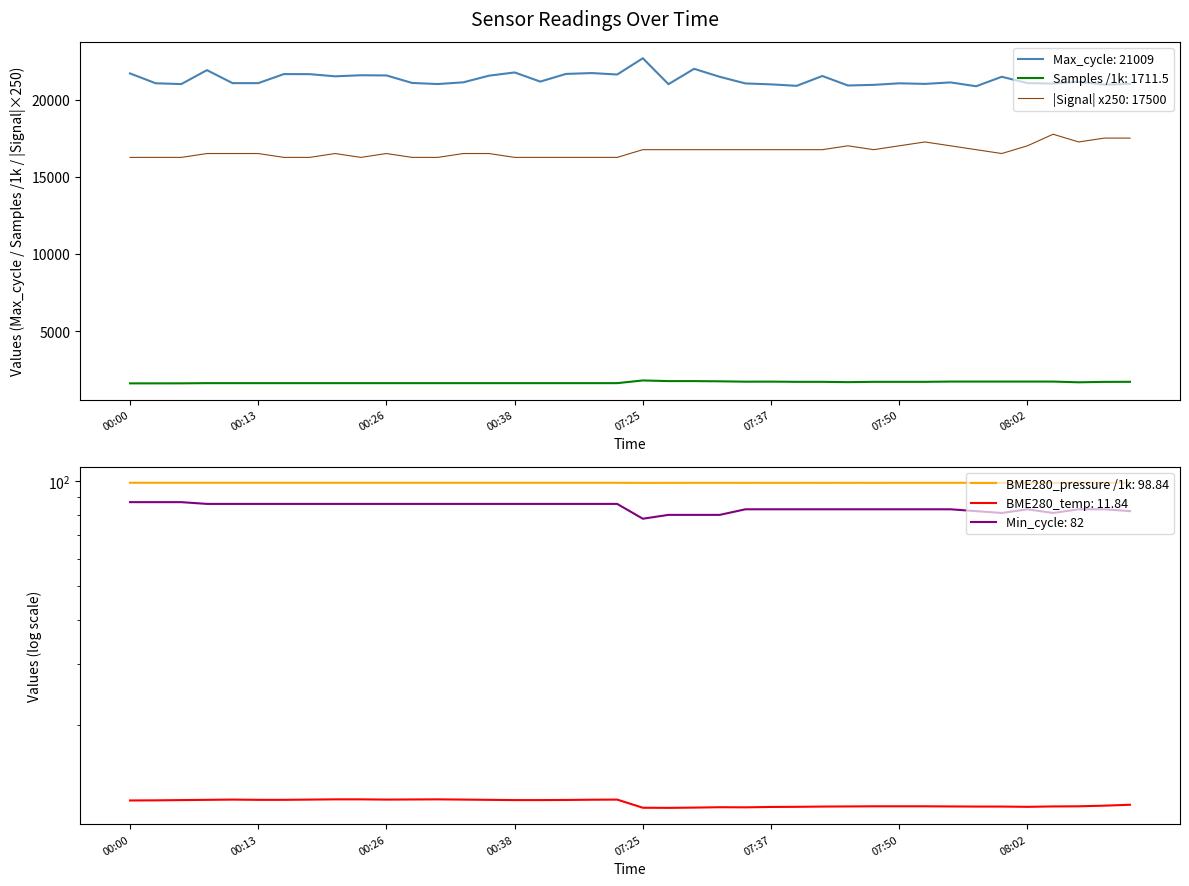

Between 00:08 and 07:57, which series saw the biggest shift?

Max_cycle